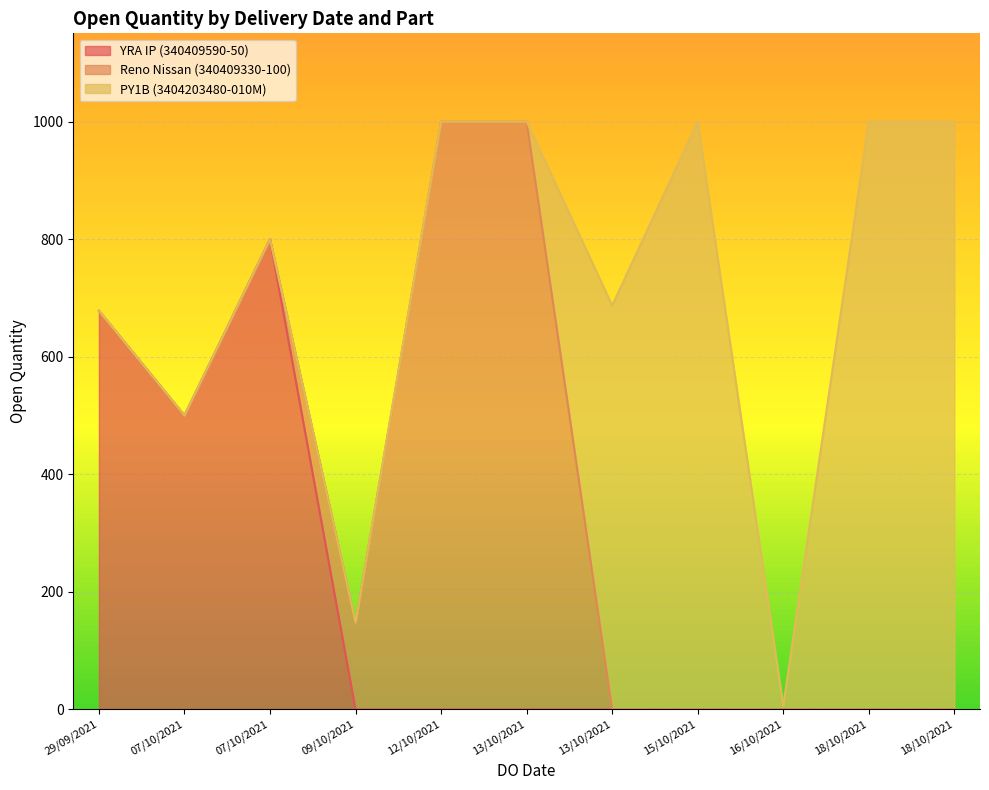

The value of Reno Nissan (340409330-100) at 09/10/2021 is 148. True or false?

True